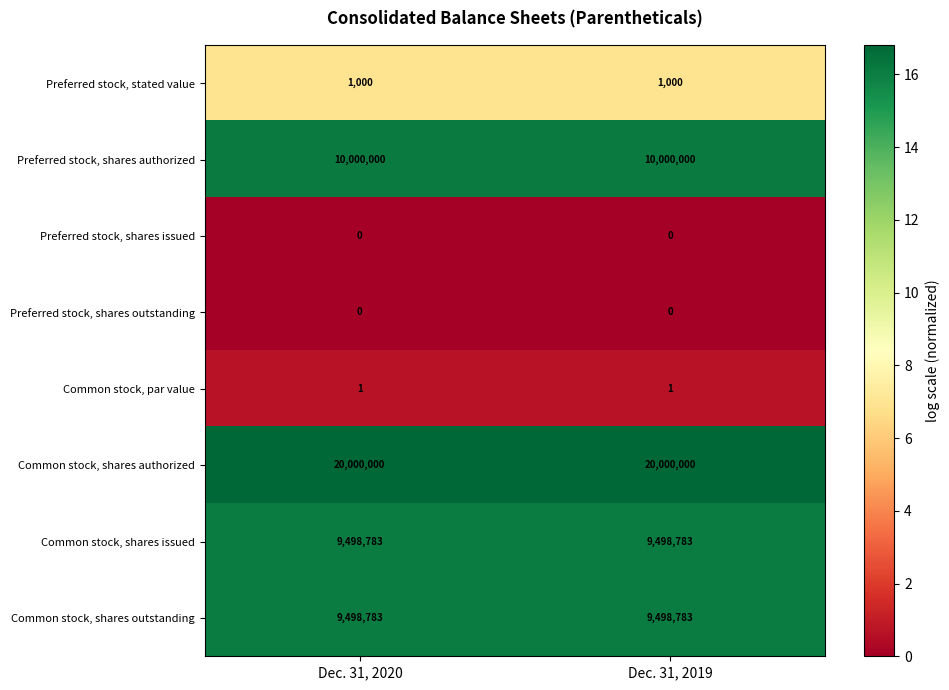

What is the greatest value displayed?

20000000